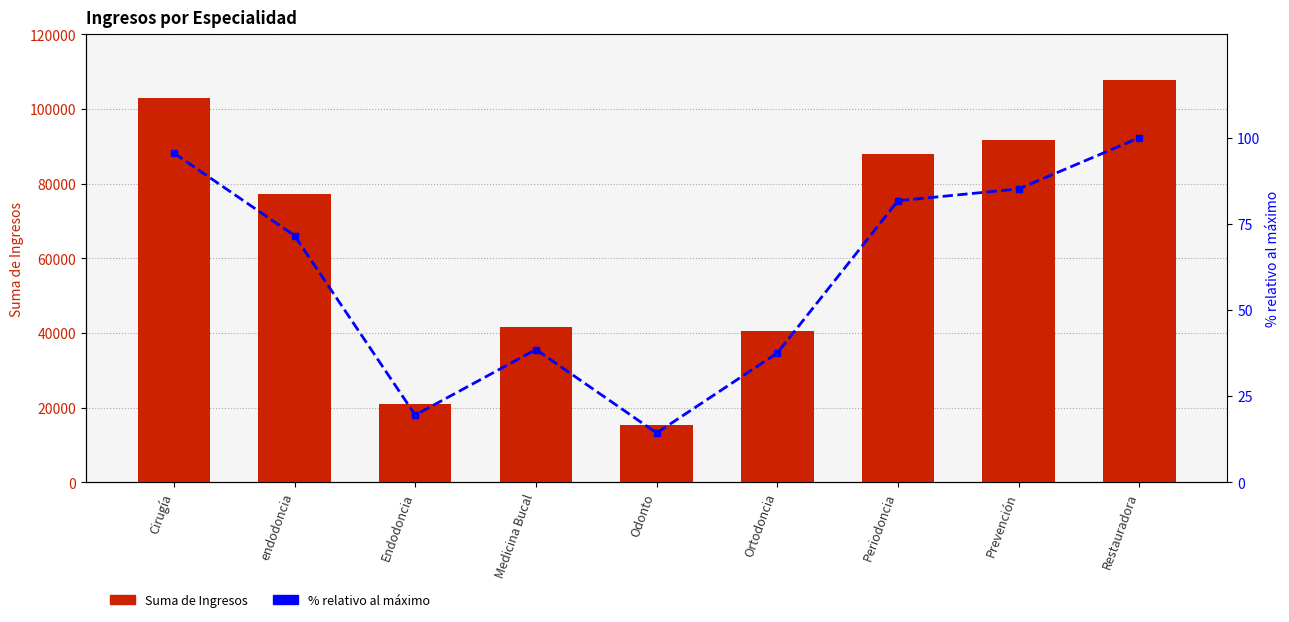

At which category is the sum across all series the highest?

Restauradora